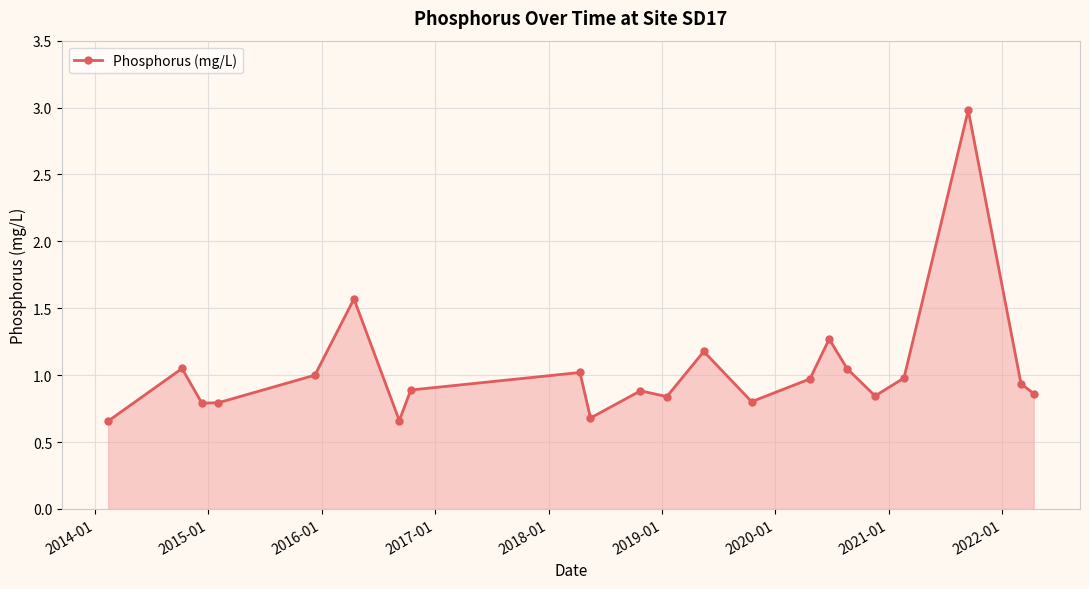

True or false: there are more than 2 points higher than both neighbors.

True